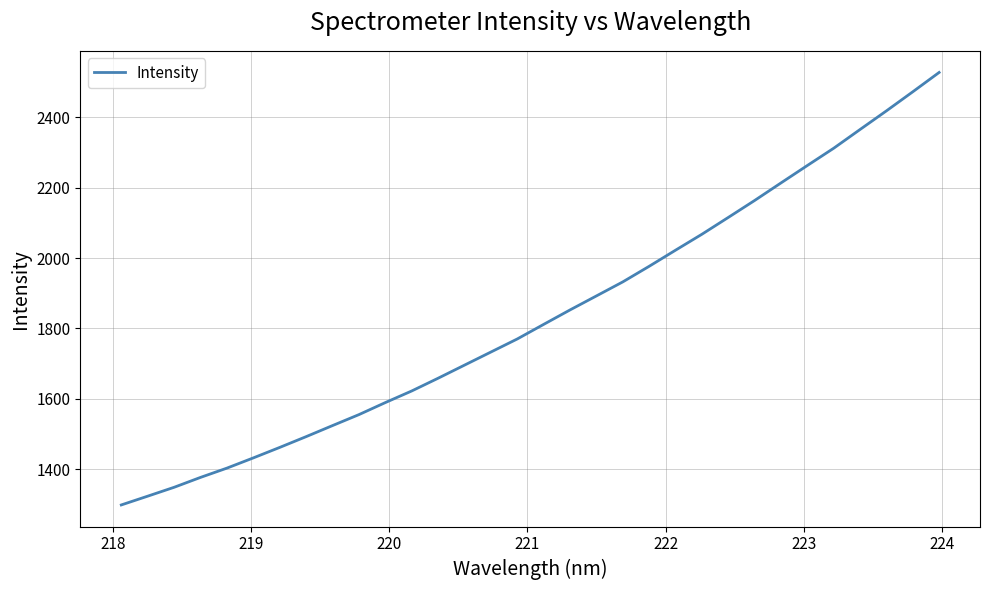

True or false: the data has more than 0 interior local peaks.

False